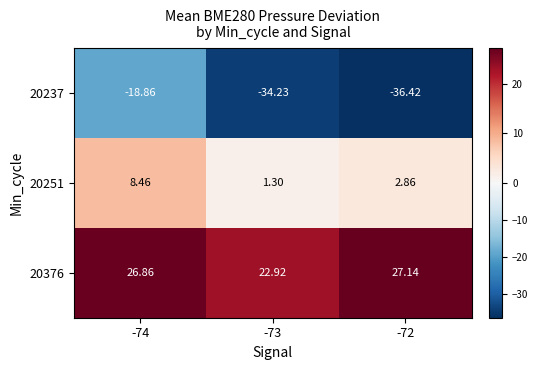

Is the value of 20251 at -73 greater than the value of 20376 at -72?

No